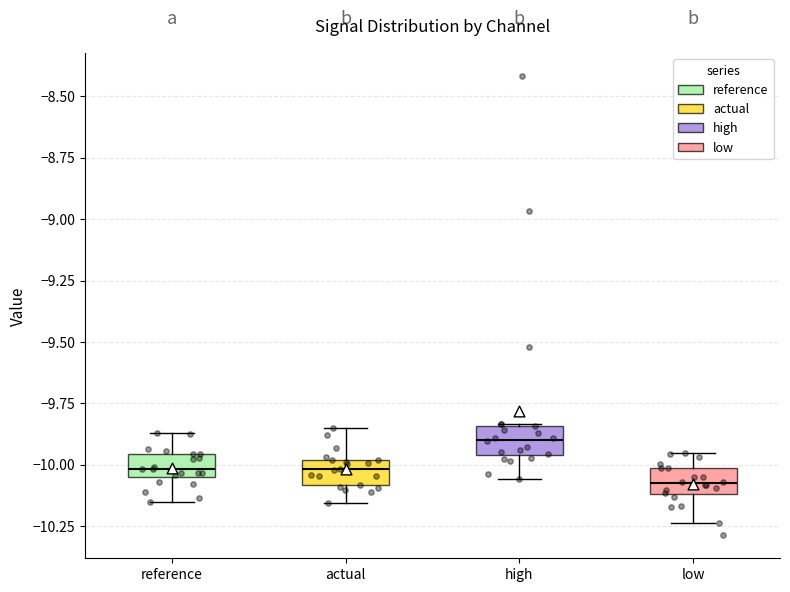

Reading left to right, transcribe this box plot: for each box, give where its median line is, the range the box spans, and where its two whiskers end, as read against the y-axis. The values are not printed on the chart, so give them approximately, as read against the axis.

reference: median -10.00, box -10.05 to -9.95, whiskers -10.15 to -9.85
actual: median -10.00 (inside the box), box -10.10 to -10.00, whiskers -10.15 to -9.85
high: median -9.90, box -9.95 to -9.85, whiskers -10.05 to -9.85
low: median -10.10 (inside the box), box -10.10 to -10.00, whiskers -10.25 to -9.95